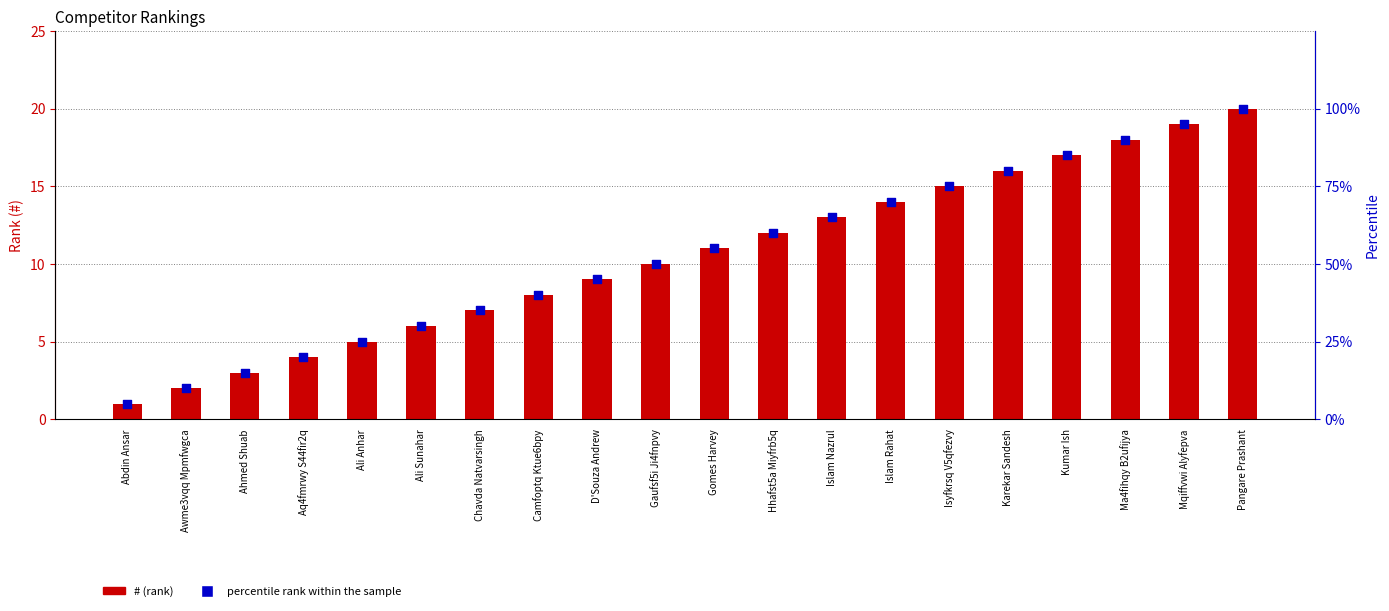

Which series has the widest spread of Y values?

percentile rank within the sample